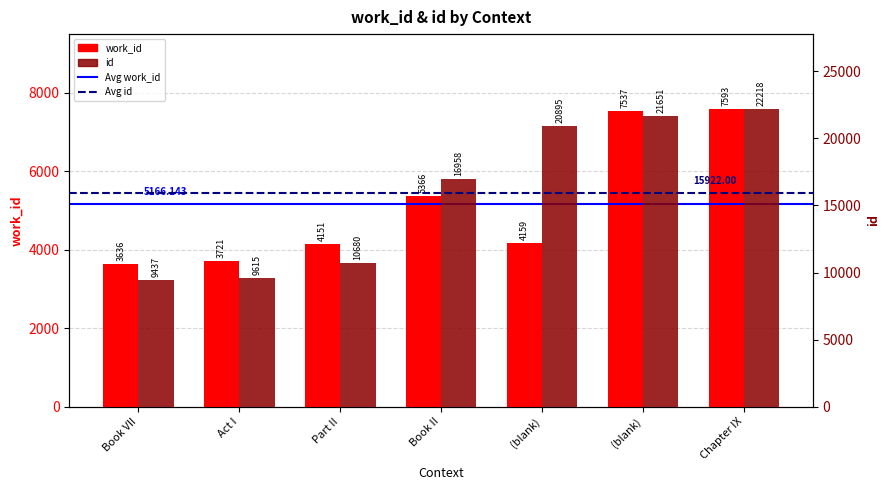

Does the chart contain any negative values?

No